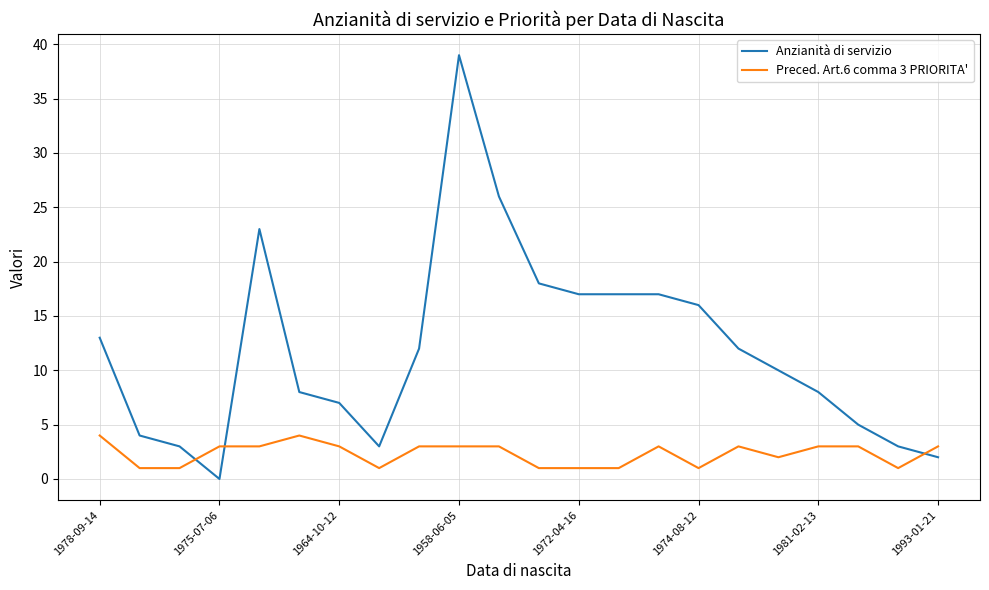

Which series has the largest range (max minus min)?

Anzianità di servizio